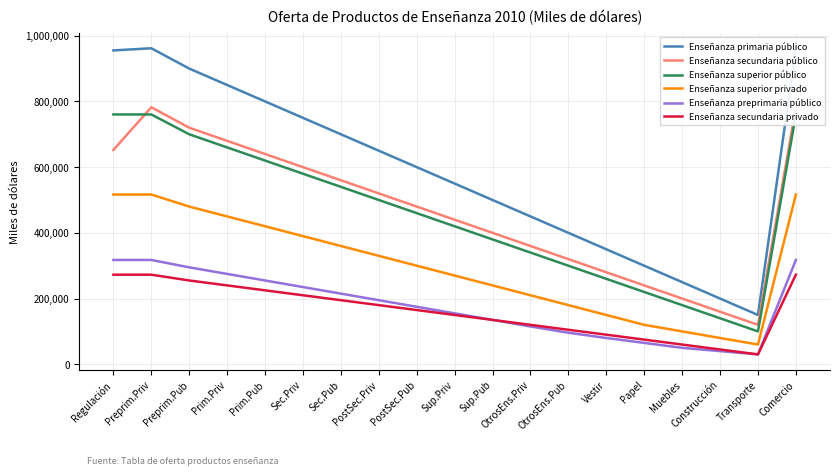

True or false: Enseñanza primaria público and Enseñanza preprimaria público cross at least once.

False